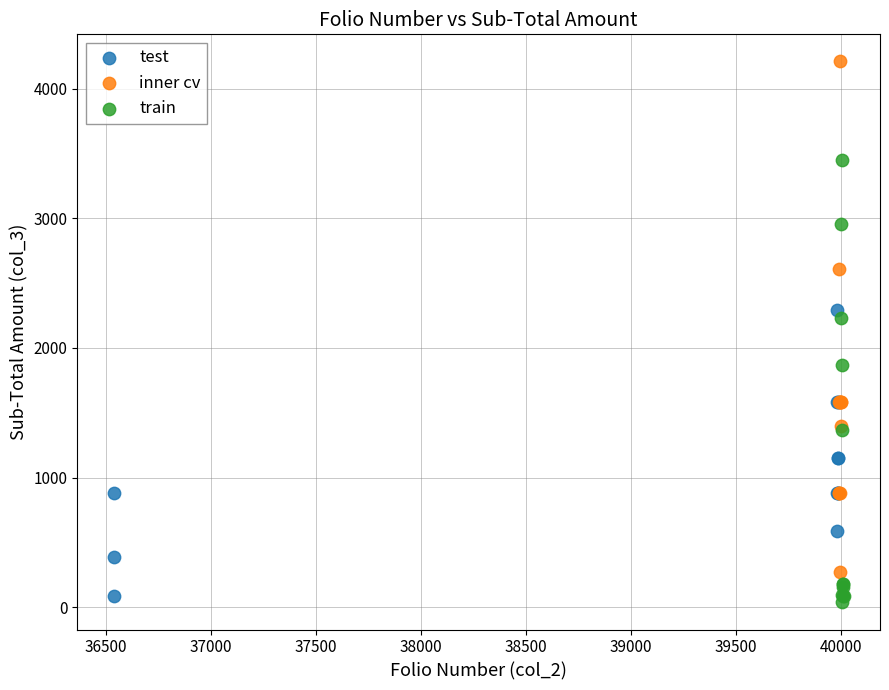

Which series has the widest spread of Y values?

inner cv